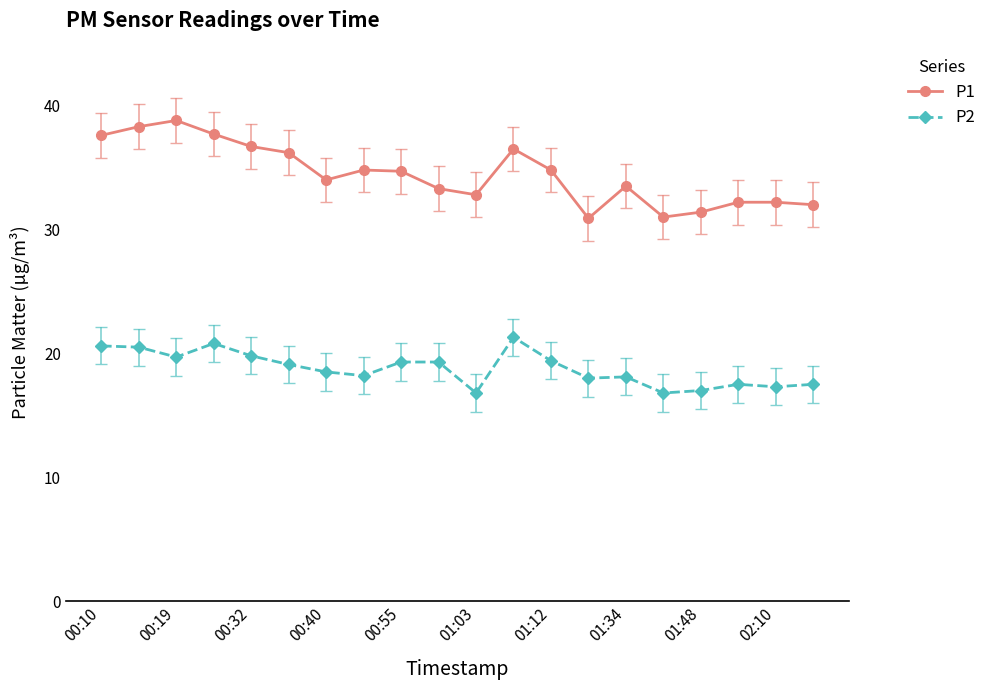

Rank the series by their maximum value, from highest to lowest.

P1, P2